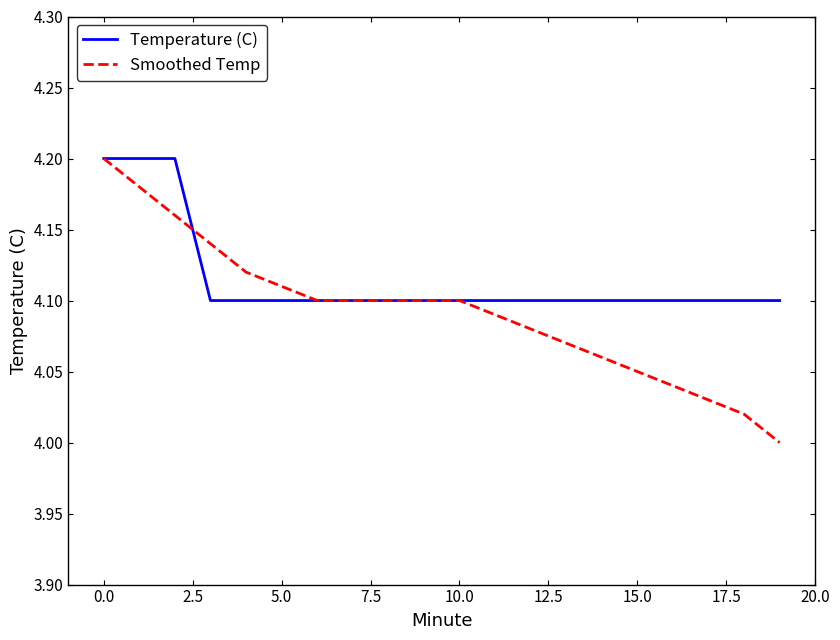

List the series in order of their overall mean, lowest first.

Smoothed Temp, Temperature (C)